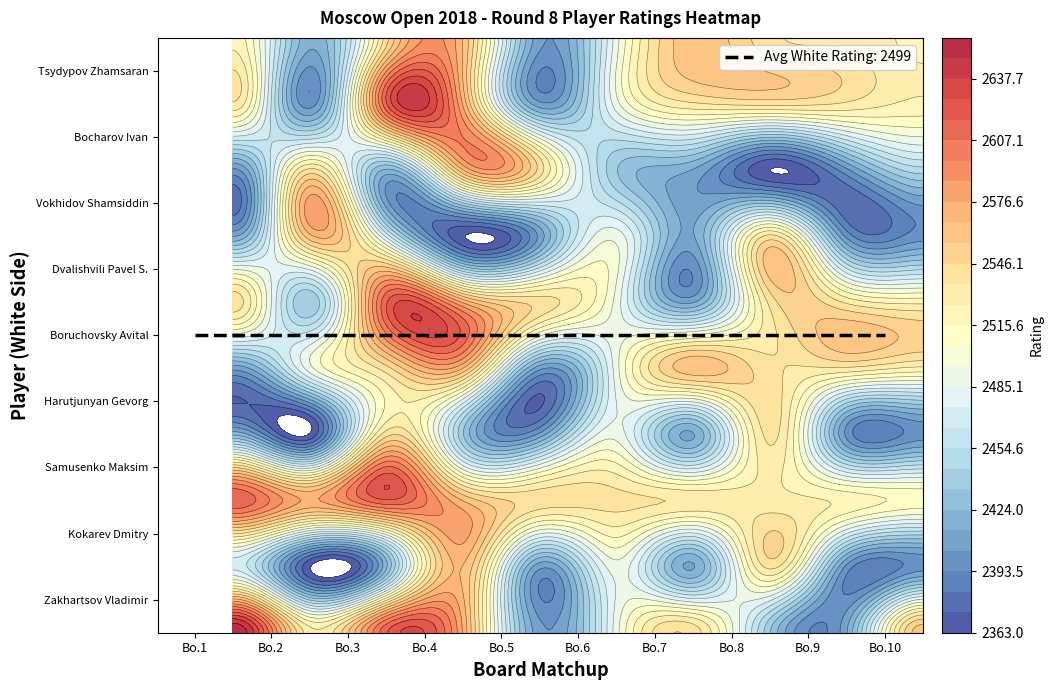

How many categories are shown in the chart?

10